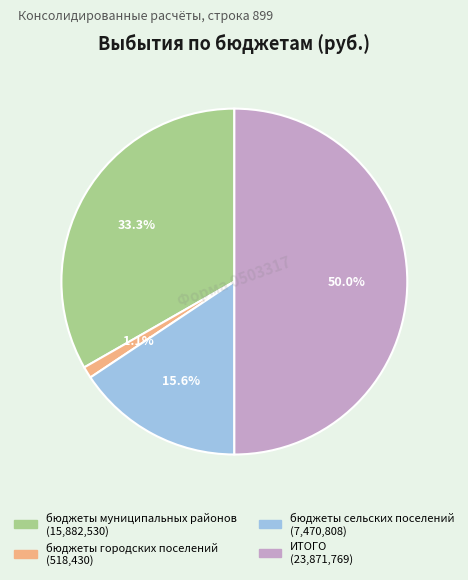

True or false: бюджеты муниципальных районов accounts for 33% of the total.

True